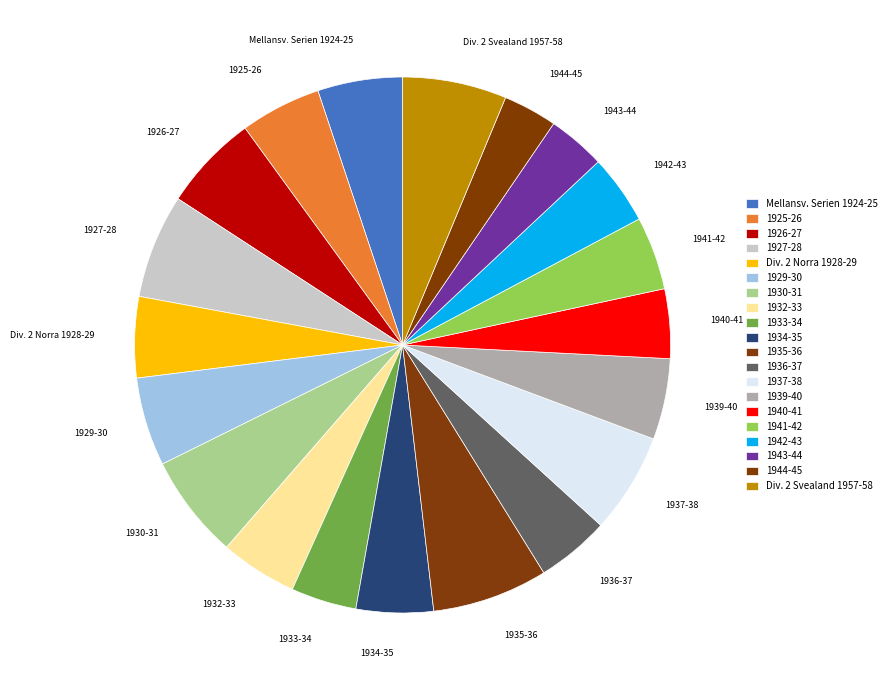

Count the number of slices in the pie.

20